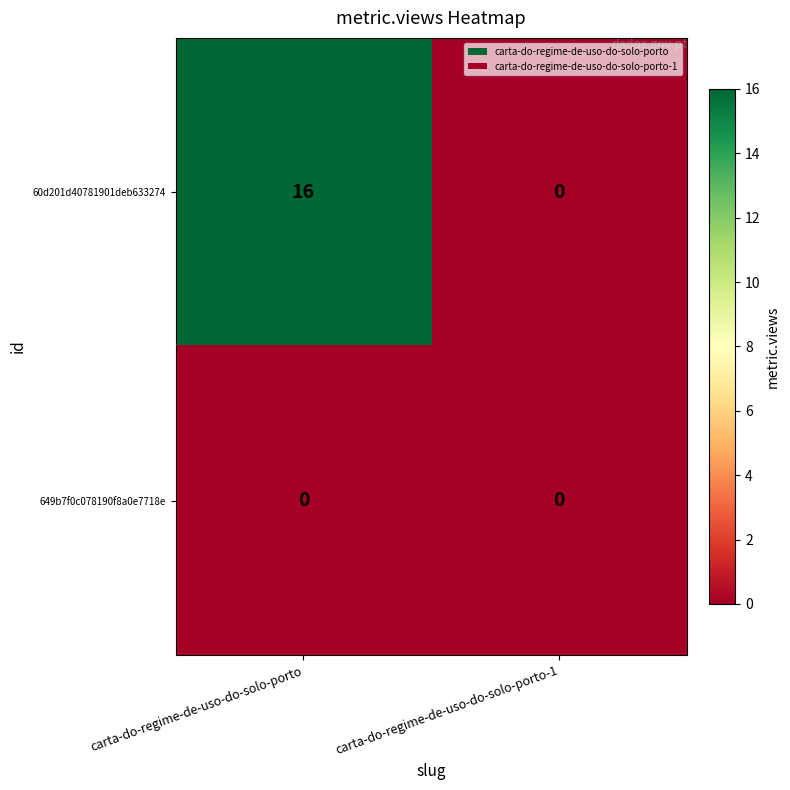

List the series in order of their peak value, lowest first.

649b7f0c078190f8a0e7718e, 60d201d40781901deb633274